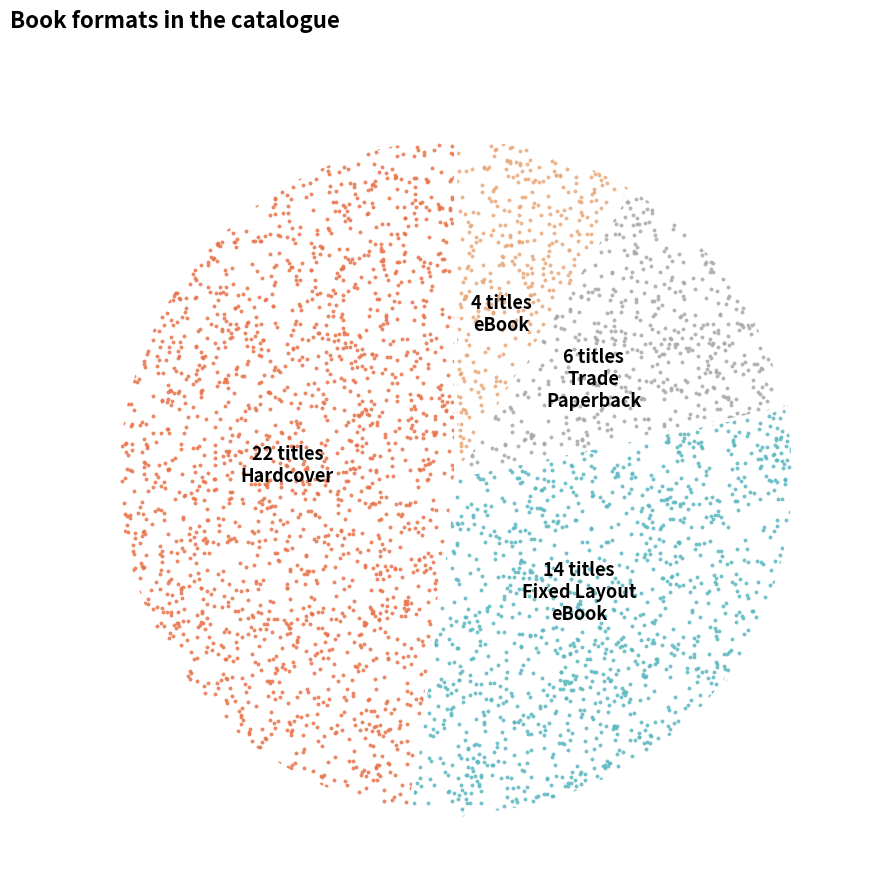

Approximately how many times larger is the value at eBook compared to Hardcover?

0.2